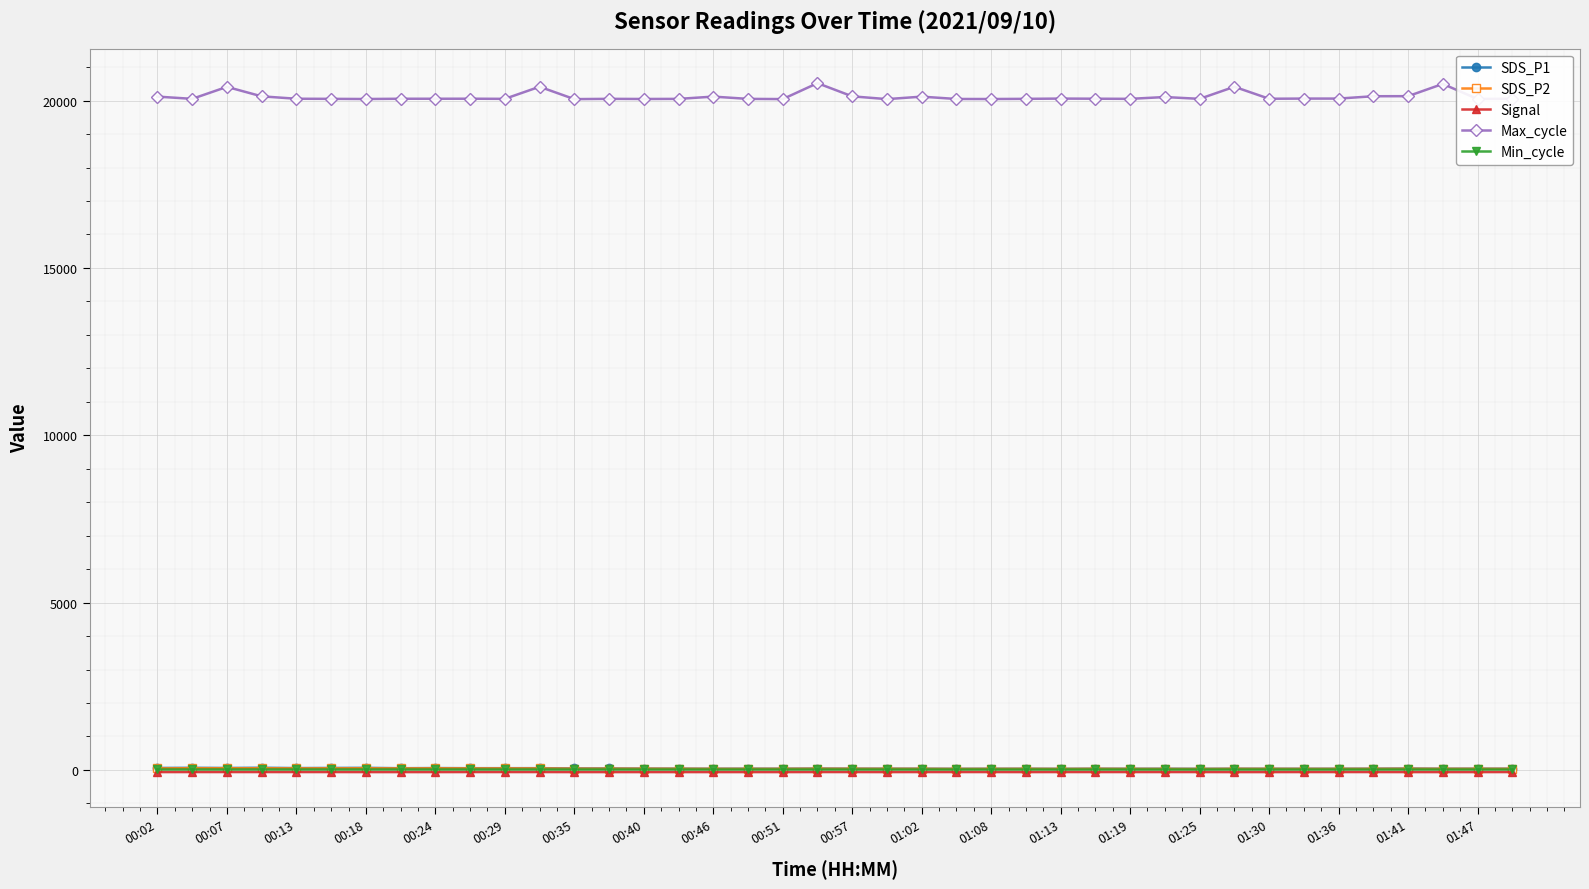

At how many categories does at least one series exceed 10632?

40